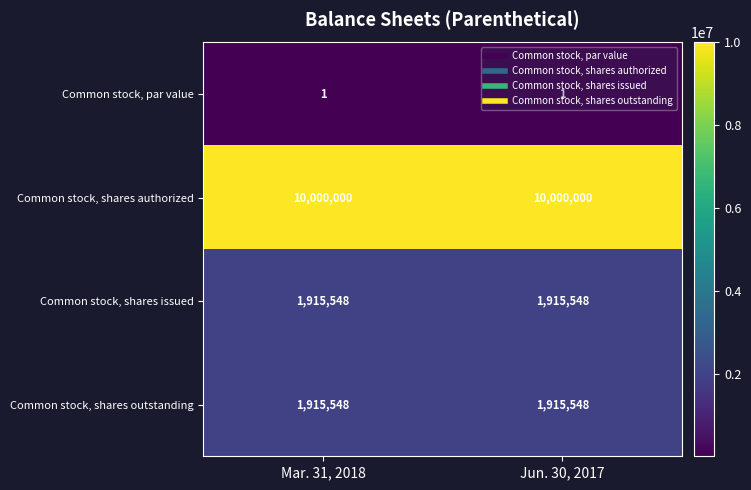

What is the total value across all series at Mar. 31, 2018?

13831097